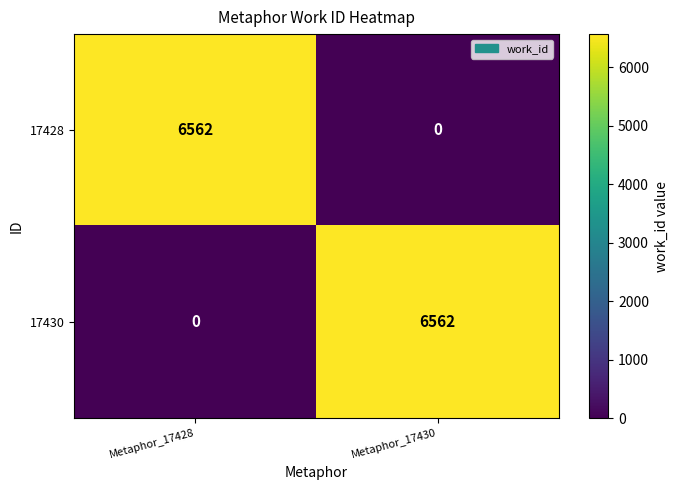

What is the spread (max minus min) of values at Metaphor_17430?

6562